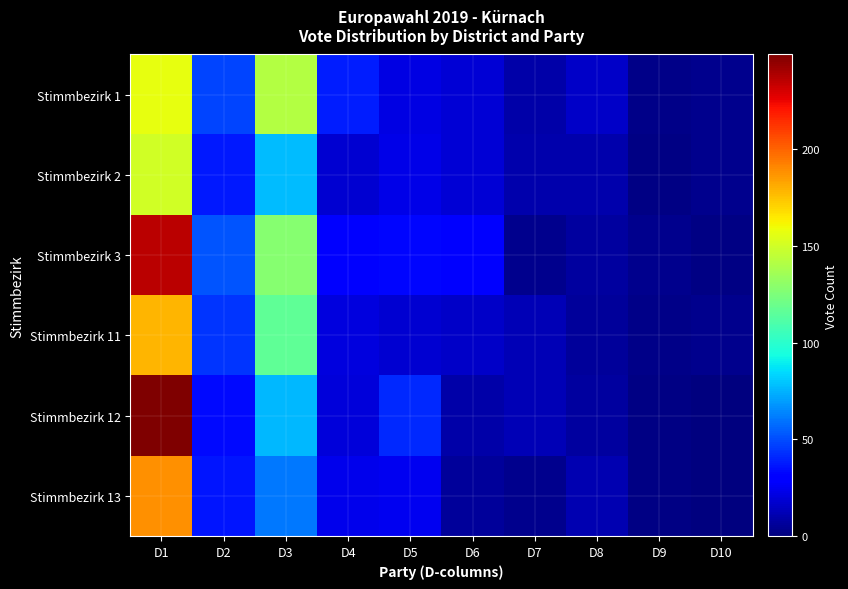

What is the total value across all series at D1?

1158